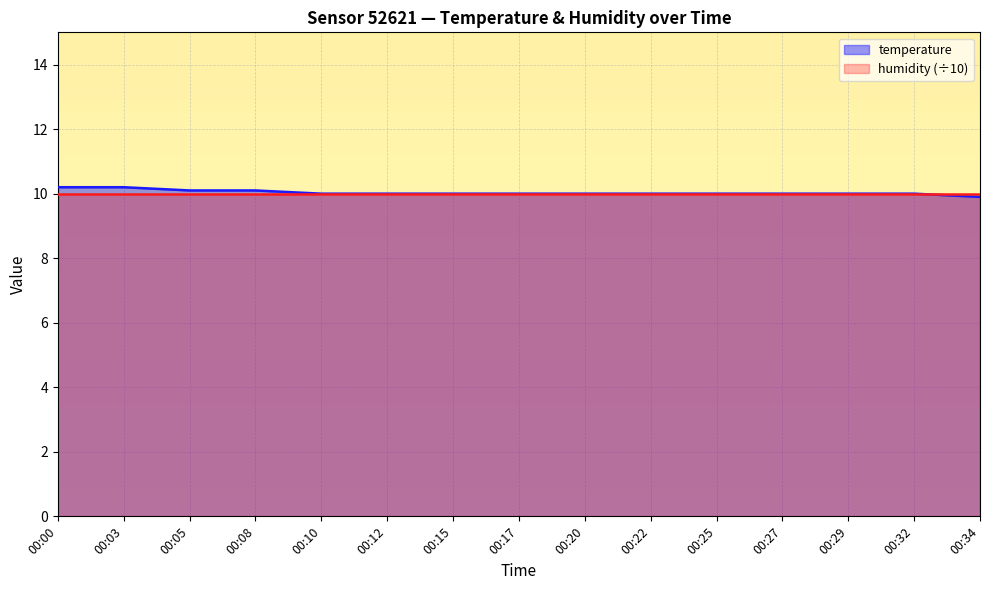

Reading right to left, what are all the values shown in this chart?

00:34=9.9	00:32=10.0	00:29=10.0	00:27=10.0	00:25=10.0	00:22=10.0	00:20=10.0	00:17=10.0	00:15=10.0	00:12=10.0	00:10=10.0	00:08=10.1	00:05=10.1	00:03=10.2	00:00=10.2